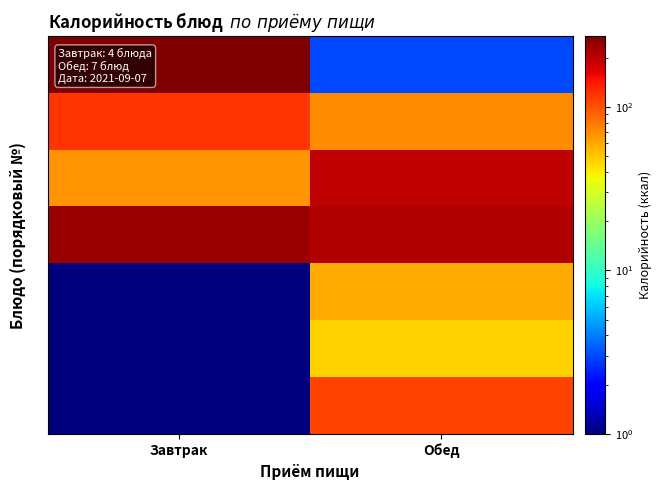

Reading left to right, what are all the values shown in this chart?

1: Завтрак=270.0	Обед=3.0
2: Завтрак=119.0	Обед=71.0
3: Завтрак=68.0	Обед=198.0
4: Завтрак=233.0	Обед=211.0
5: Завтрак=0.0	Обед=58.5
6: Завтрак=0.0	Обед=46.0
7: Завтрак=0.0	Обед=109.0